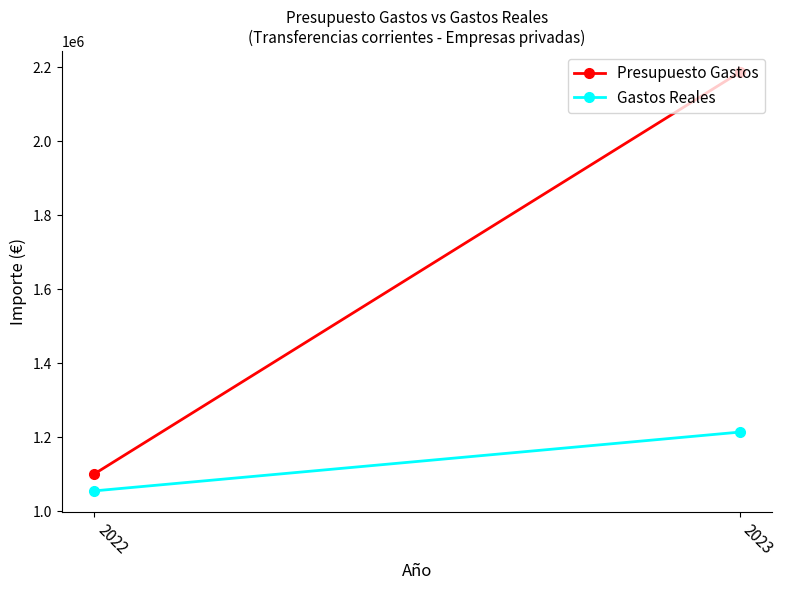

What is the minimum value shown in the chart?

1054389.2